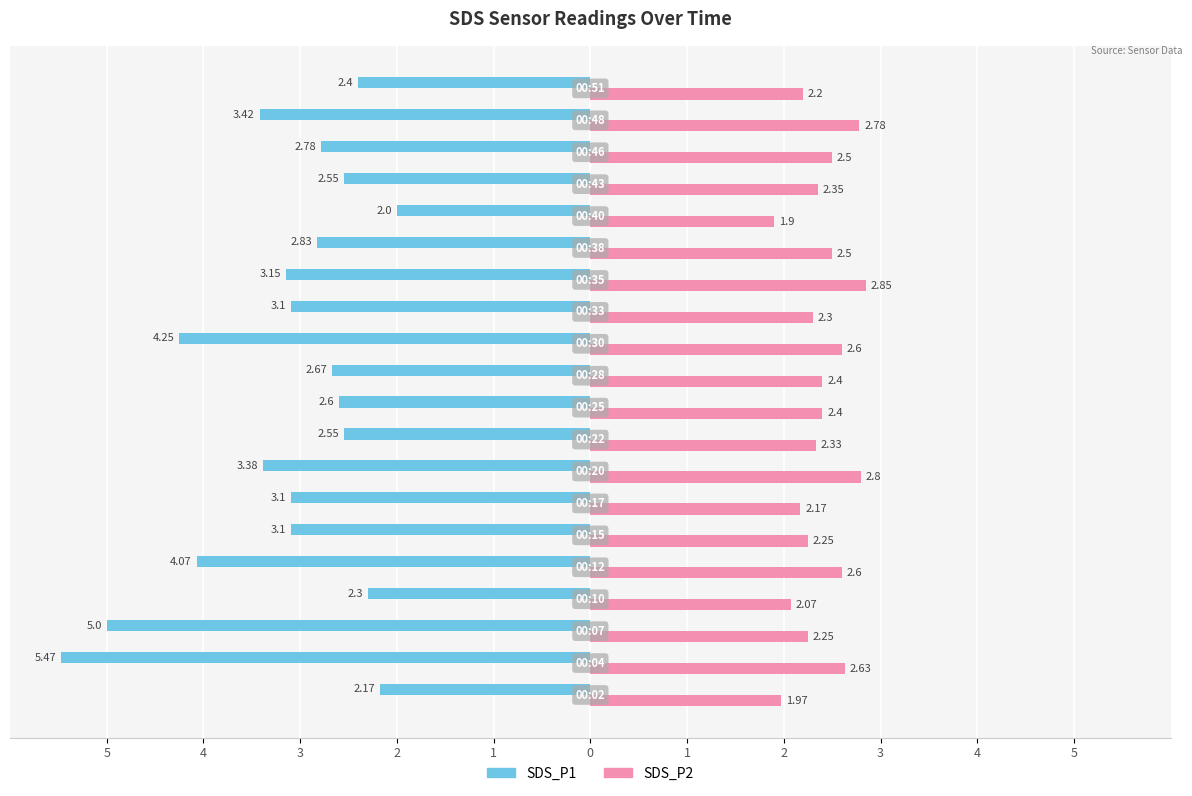

What are all the series names shown in the legend?

SDS_P1, SDS_P2